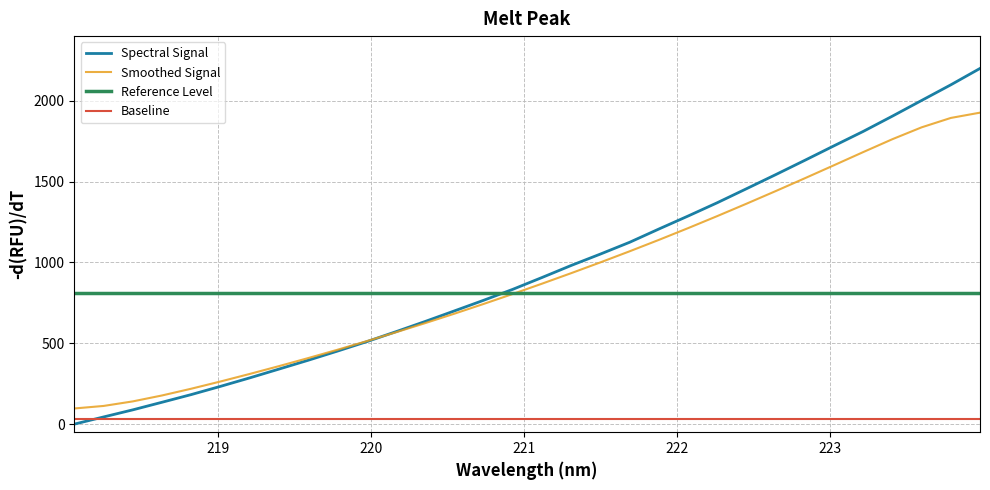

How many categories are shown in the chart?

32